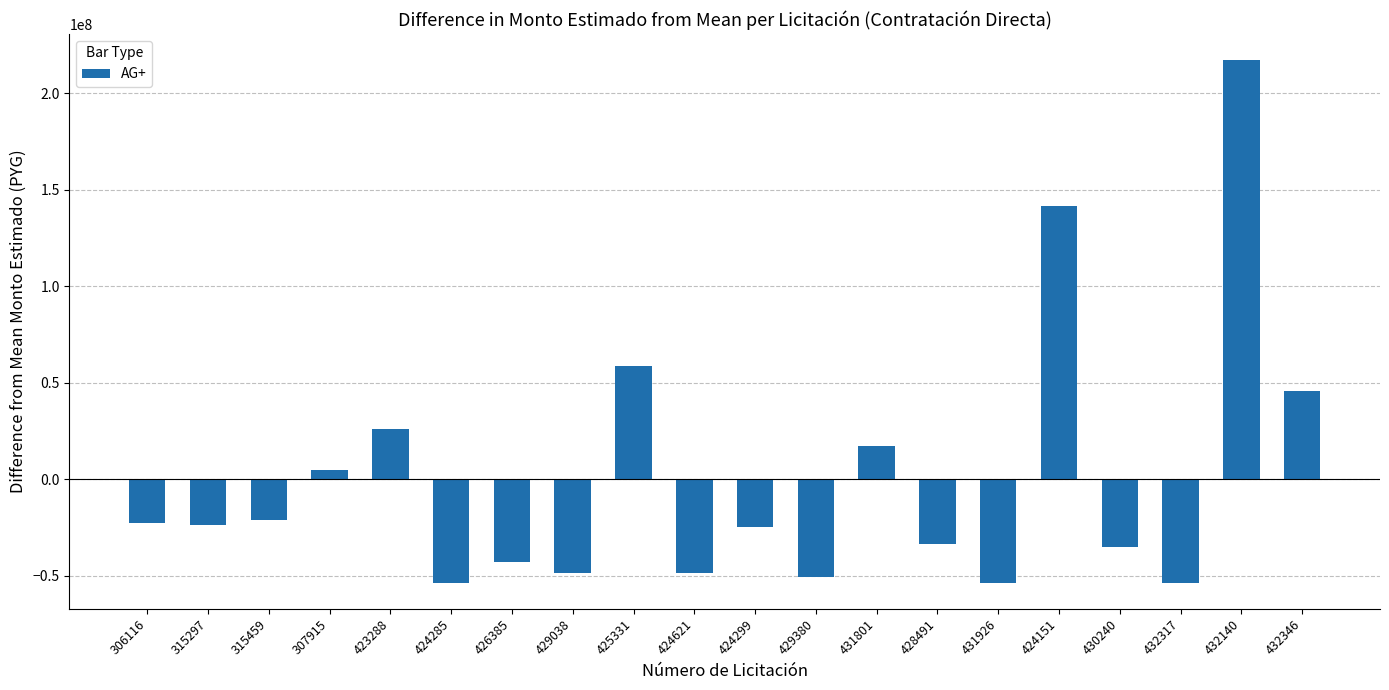

Which category has the highest value across all series?

432140